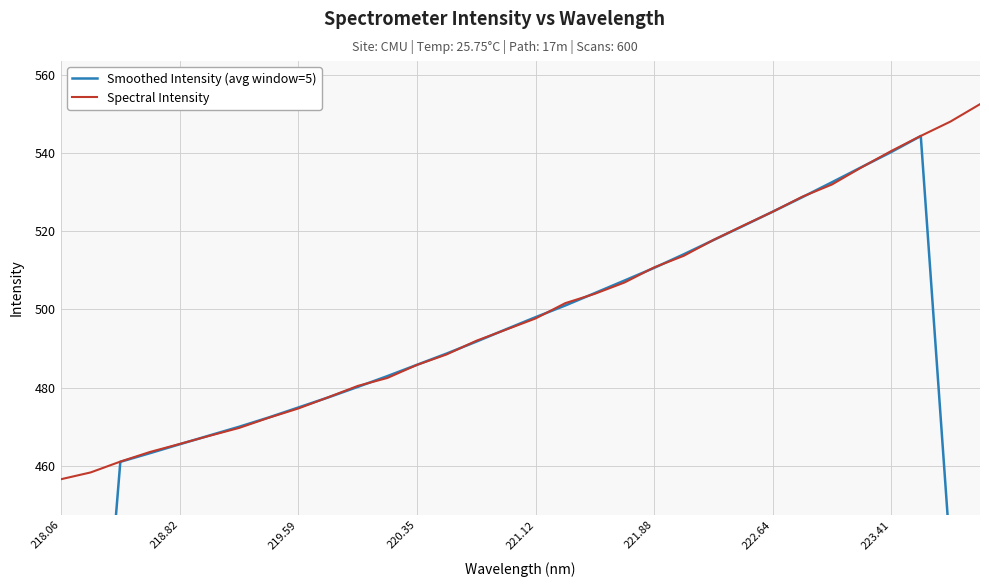

What is the maximum value for Spectral Intensity?

552.5